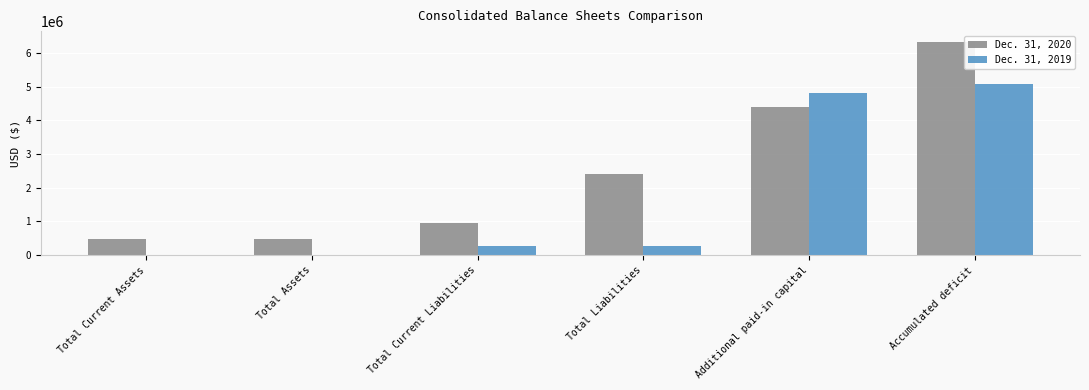

The value of Dec. 31, 2020 at Total Assets is 788323. True or false?

False